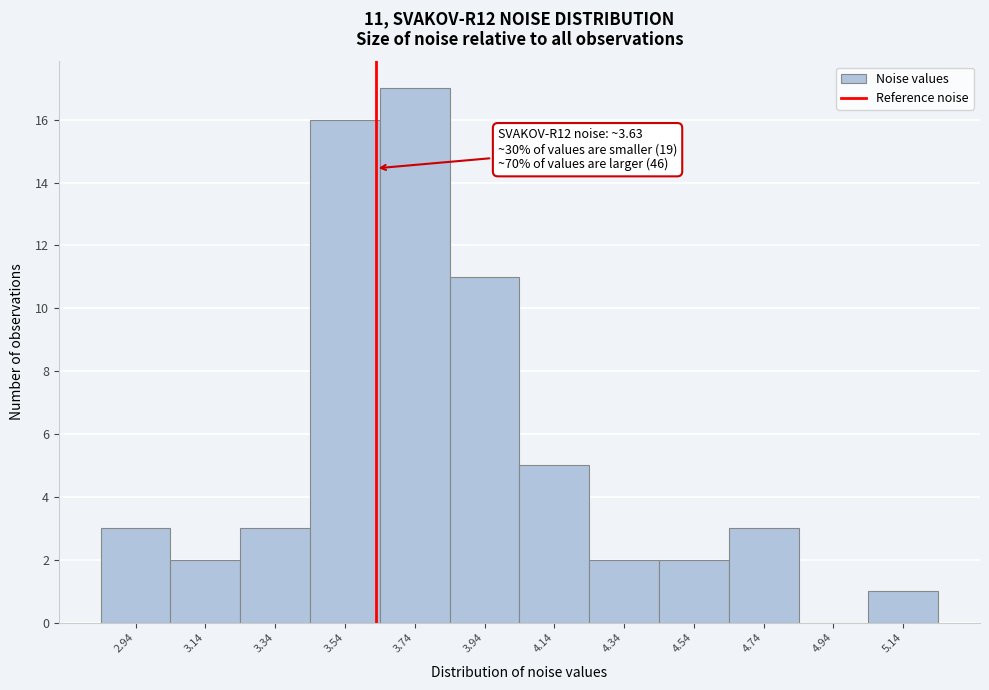

Which range on the x-axis has the tallest bar?

3.64 to 3.84